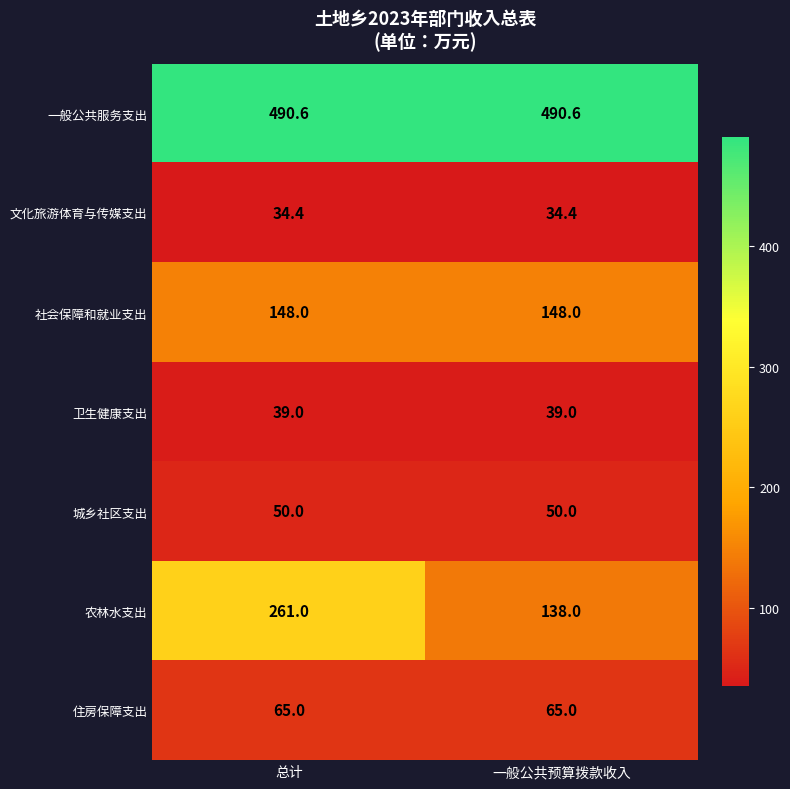

What is the total value across all series at 总计?

1088.0